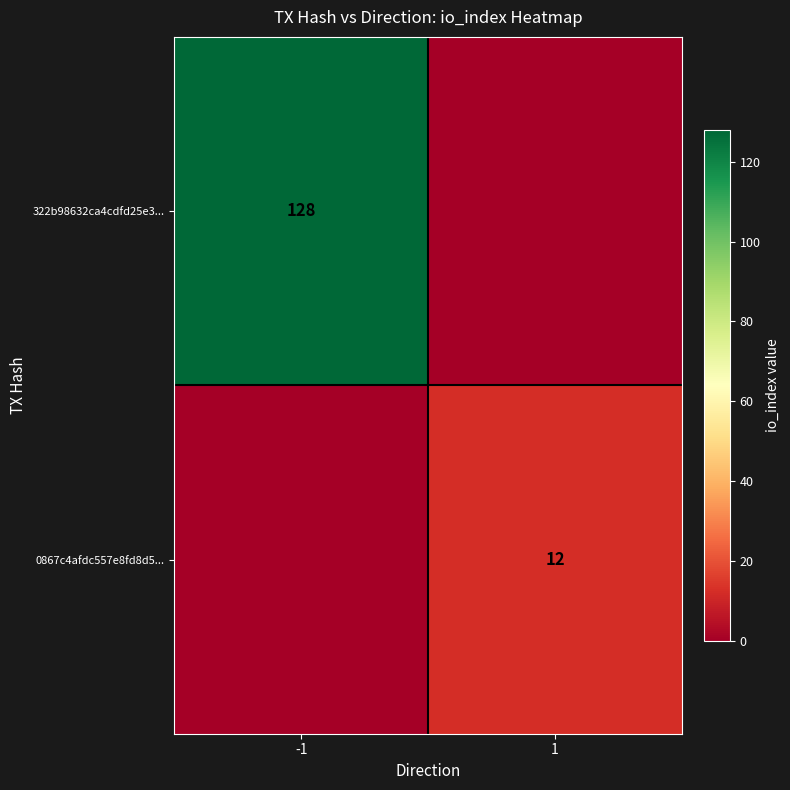

Is it true that 322b98632ca4cdfd25e3... equals 128 at -1?

True